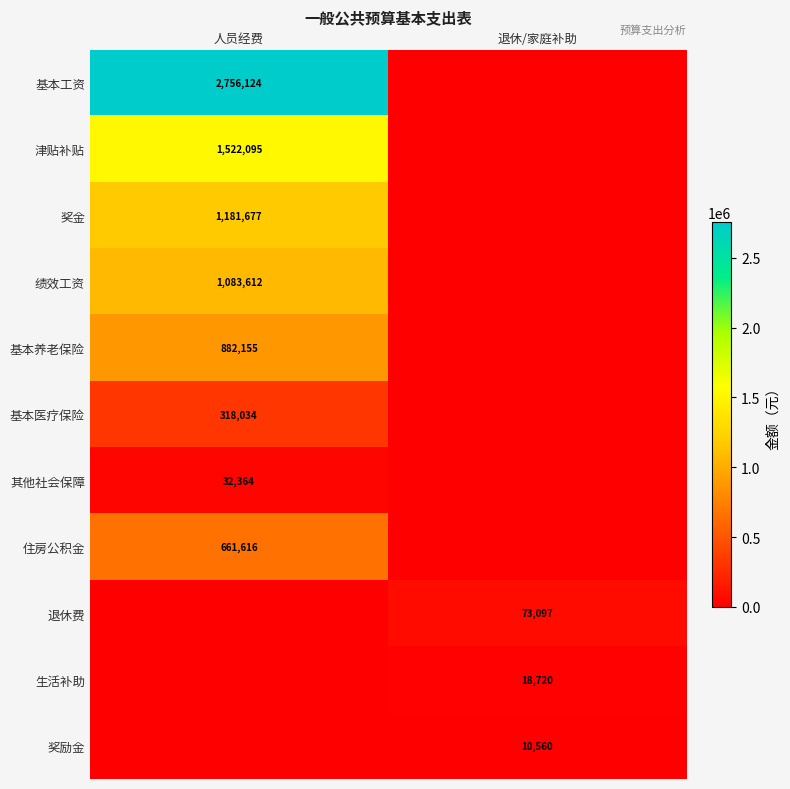

At how many categories does at least one series exceed 2562435?

1